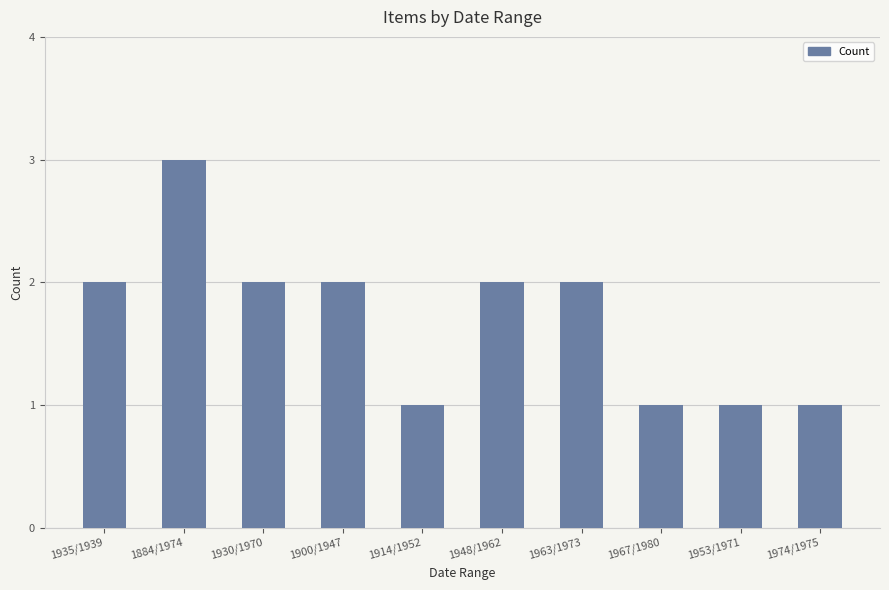

How many values are between 1 and 2?

9